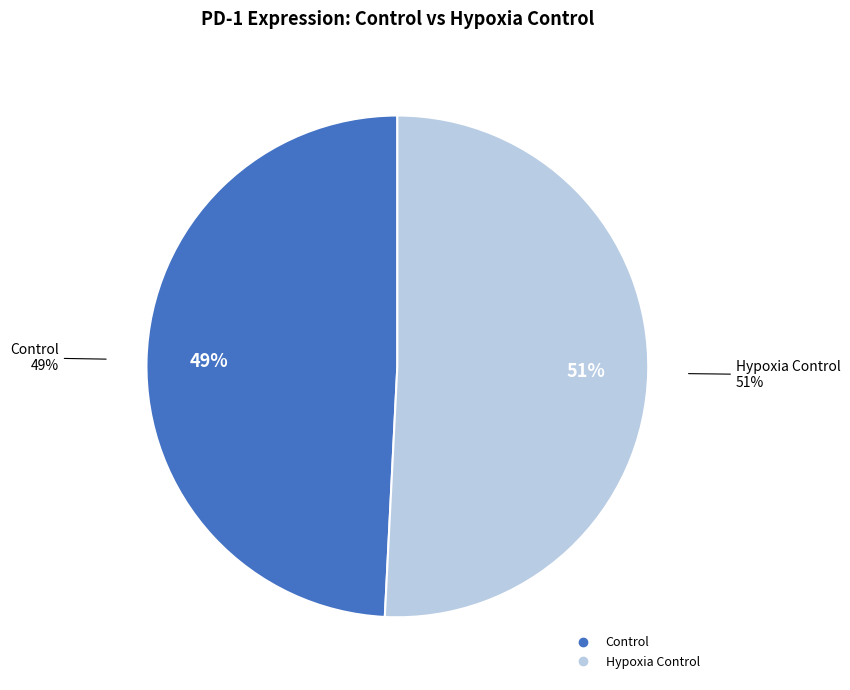

The Hypoxia Control slice represents 56% of the pie. True or false?

False